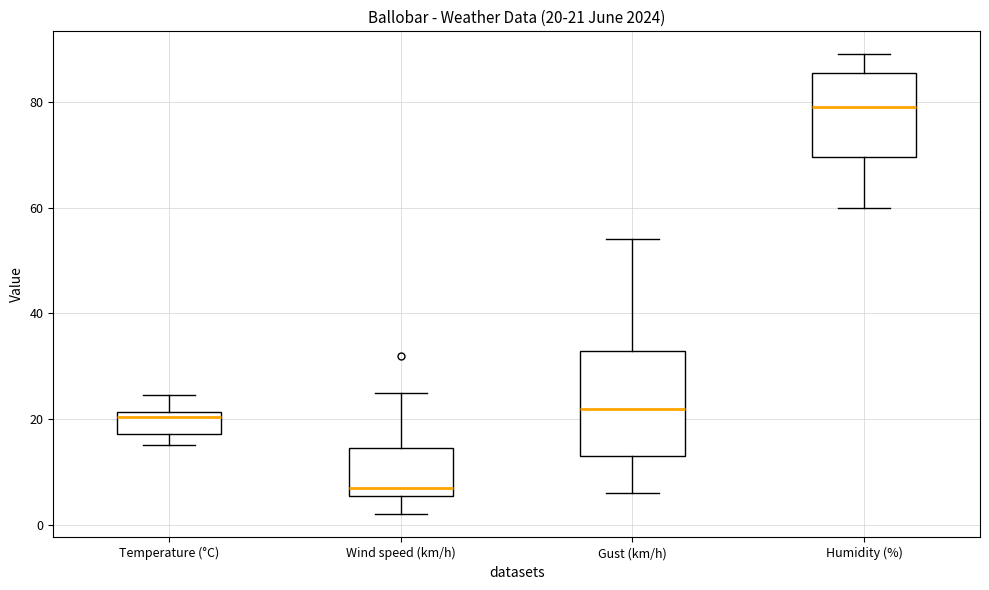

Which box is the tallest, from its lower edge to its upper edge?

Gust (km/h)